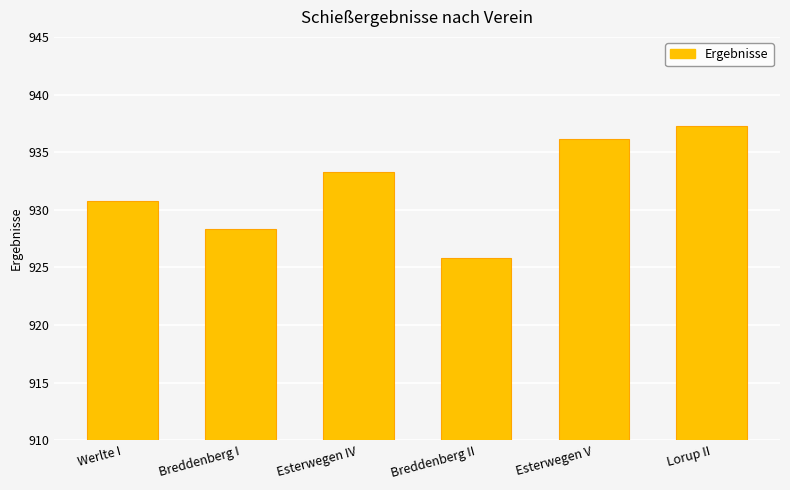

What is the sum of the values at Esterwegen IV and Esterwegen V?

1869.4